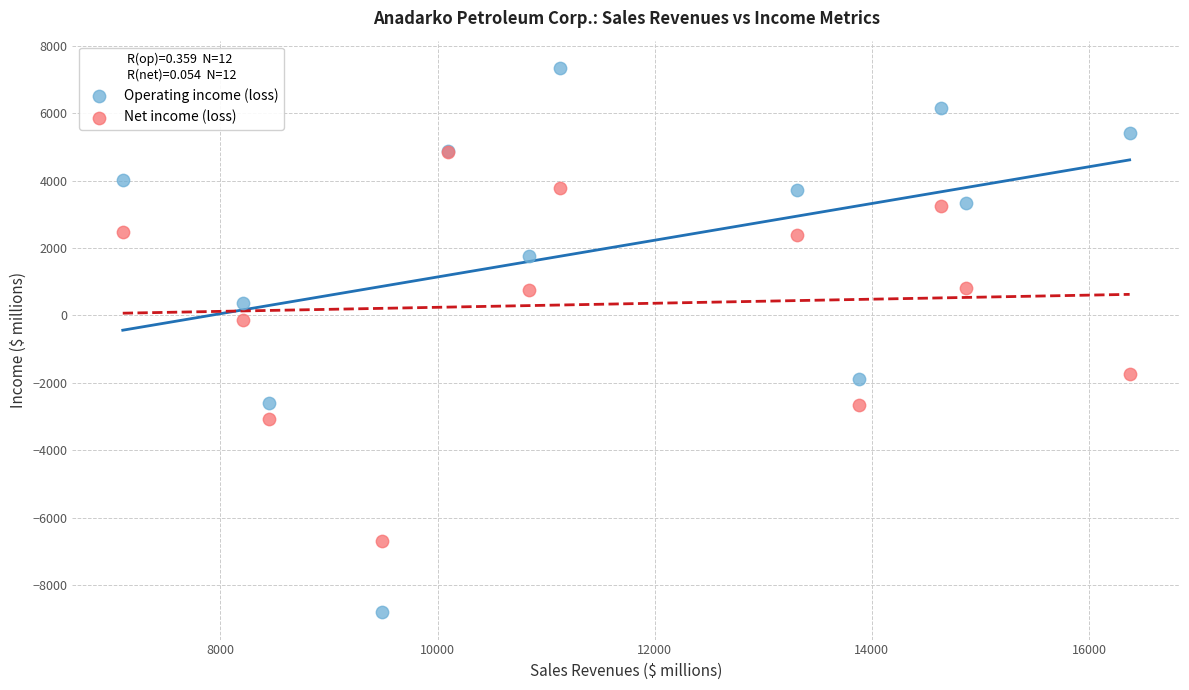

In the Operating income (loss) series, what Y value is closest to -731?

377